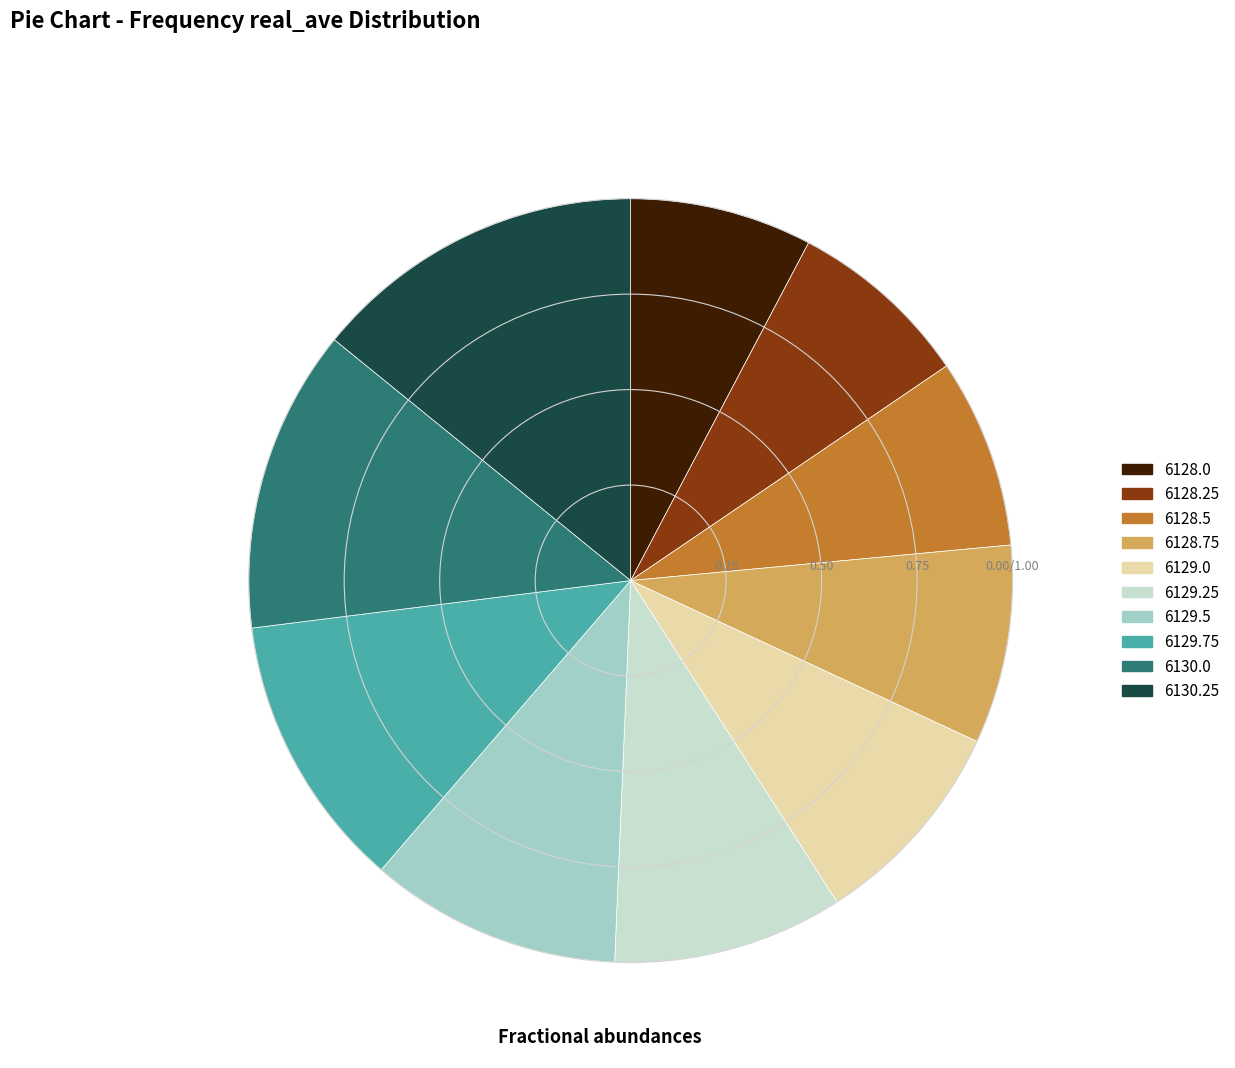

Is 6129.5 the majority of the pie?

No